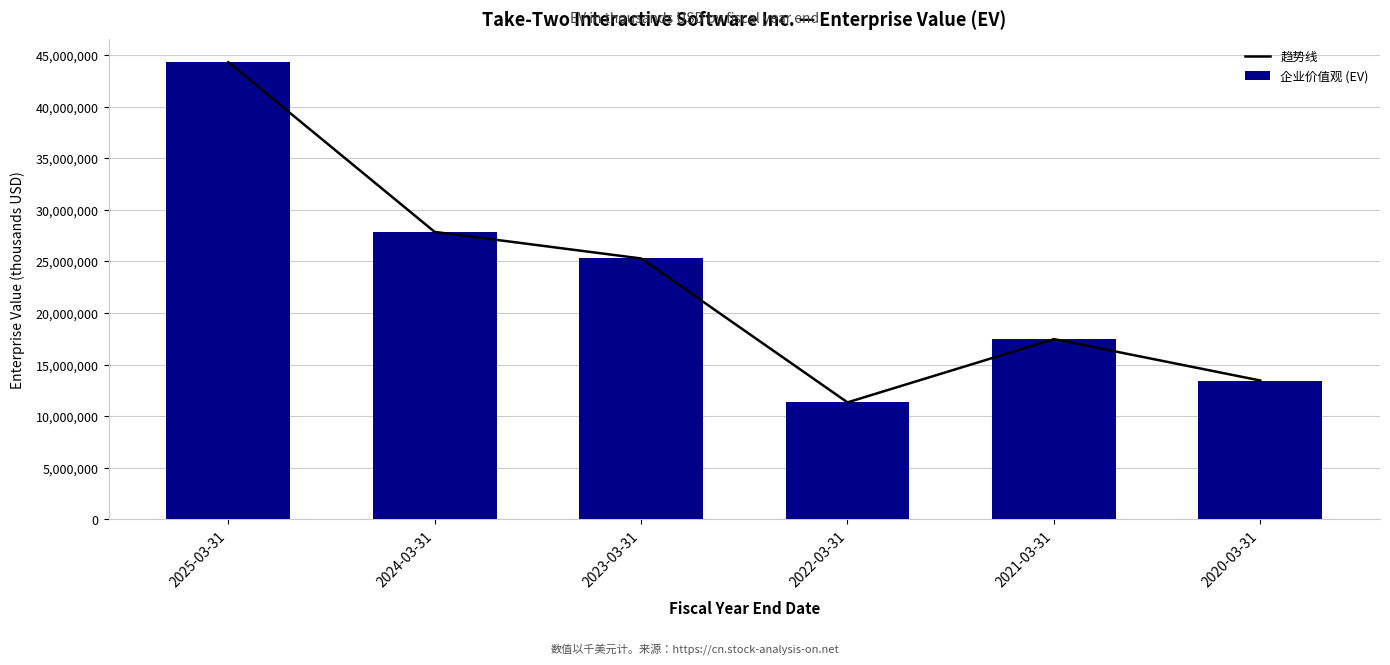

Reading right to left, extract all data points from this chart.

趋势线: 2020-03-31=13461826	2021-03-31=17472522	2022-03-31=11341810	2023-03-31=25291781	2024-03-31=27867153	2025-03-31=44319116
企业价值观 (EV): 2020-03-31=13461826	2021-03-31=17472522	2022-03-31=11341810	2023-03-31=25291781	2024-03-31=27867153	2025-03-31=44319116